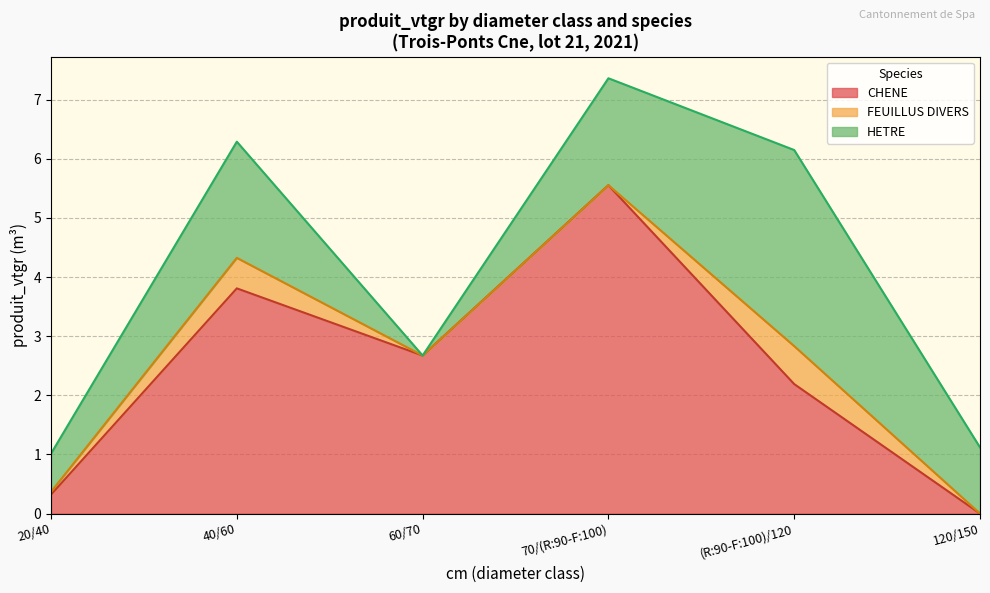

Which series has the largest total across all categories?

CHENE